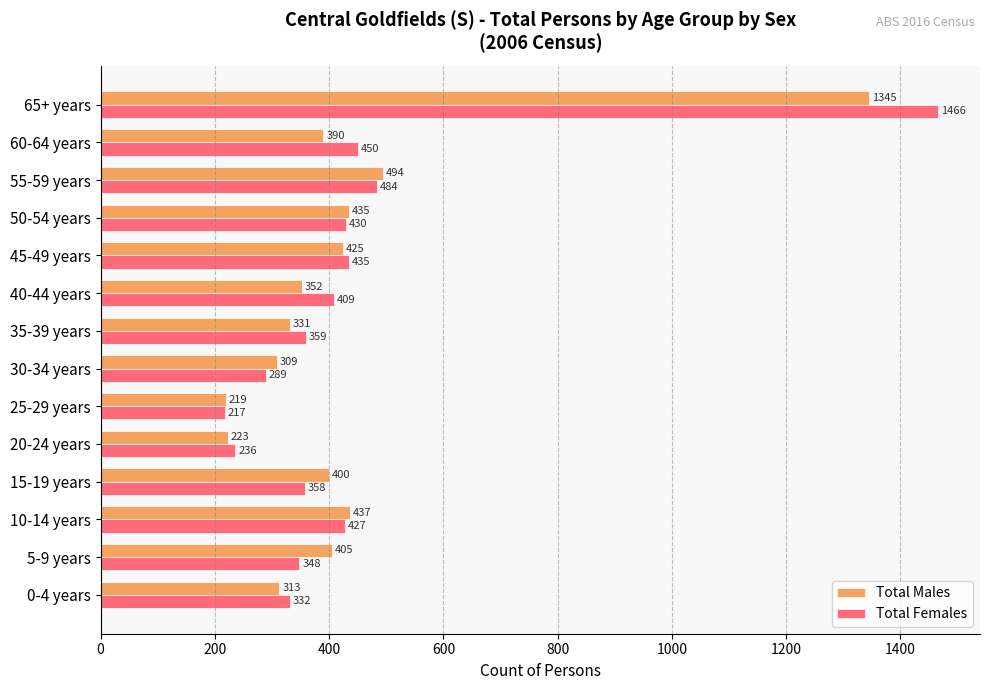

Rank the categories by Total Males value from highest to lowest.

65+ years, 55-59 years, 10-14 years, 50-54 years, 45-49 years, 5-9 years, 15-19 years, 60-64 years, 40-44 years, 35-39 years, 0-4 years, 30-34 years, 20-24 years, 25-29 years